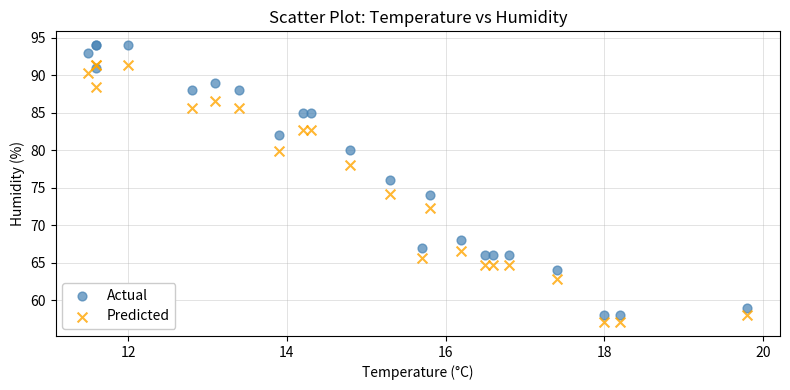

Which series reaches the maximum Y coordinate?

Actual